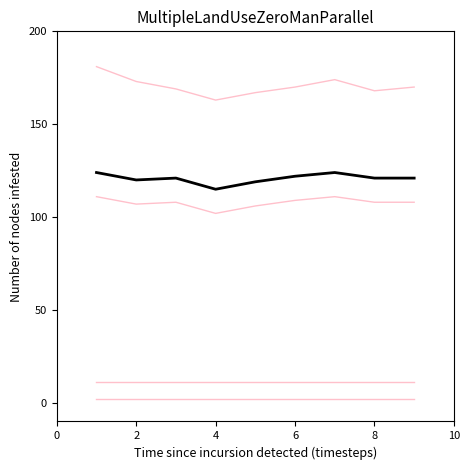

Does the chart display data point markers on the line(s)?

No